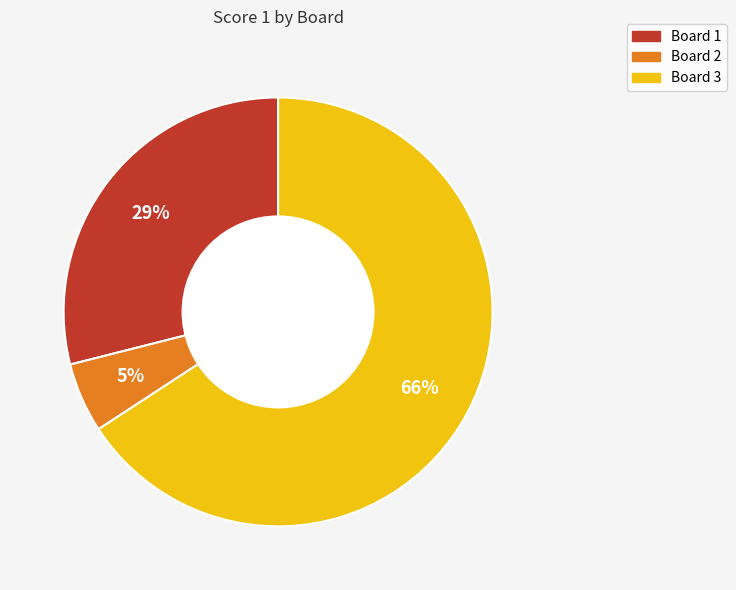

Combined, do Board 2 and Board 1 account for over 50%?

No